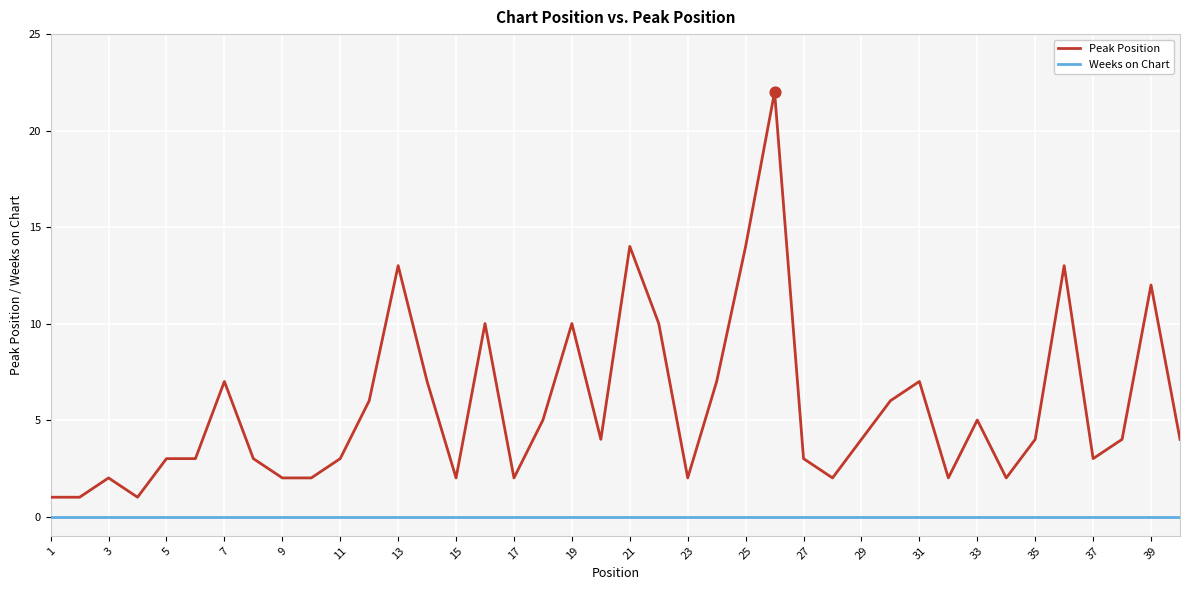

What are all the series names shown in the legend?

Peak Position, Weeks on Chart